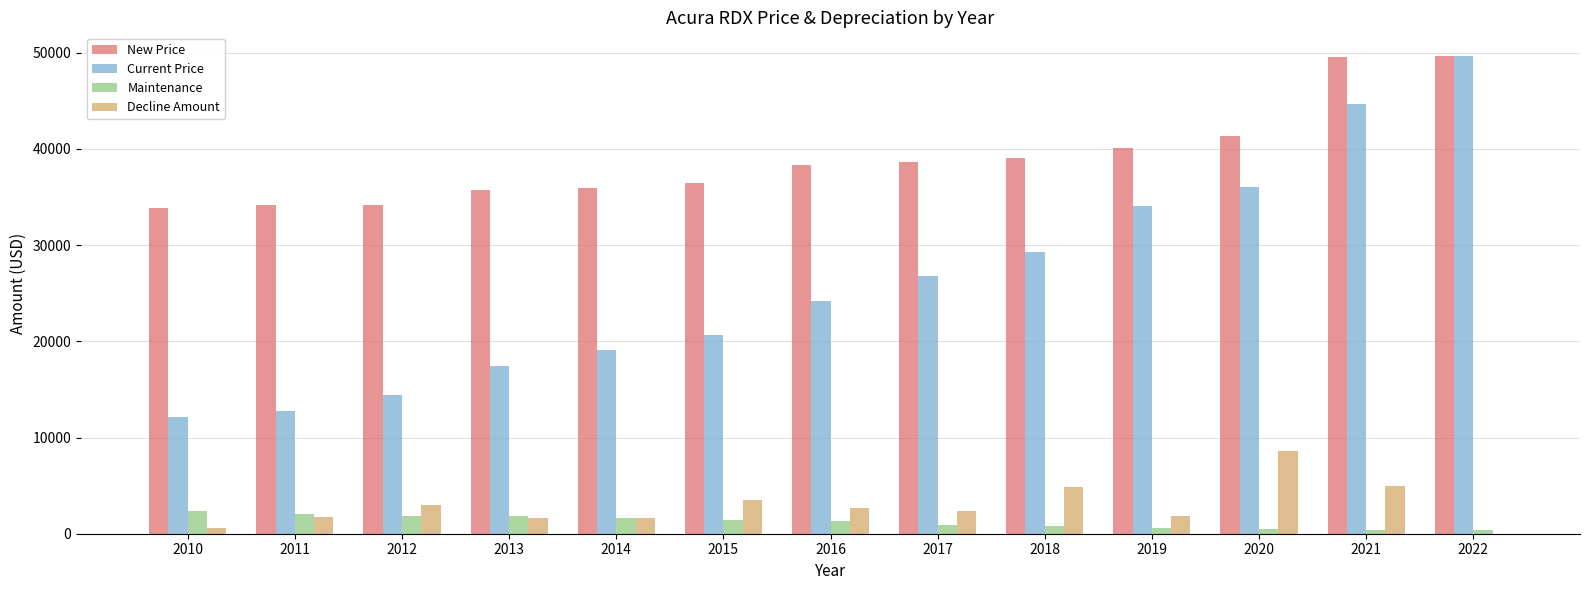

True or false: Maintenance has a value of 1464 at 2015.

True